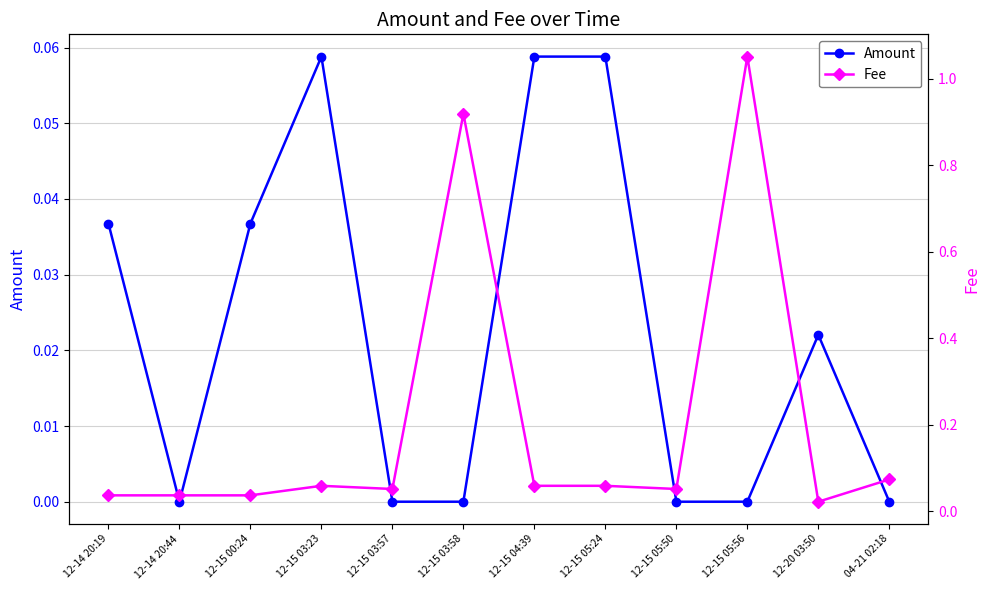

How many lines are shown in the chart?

2